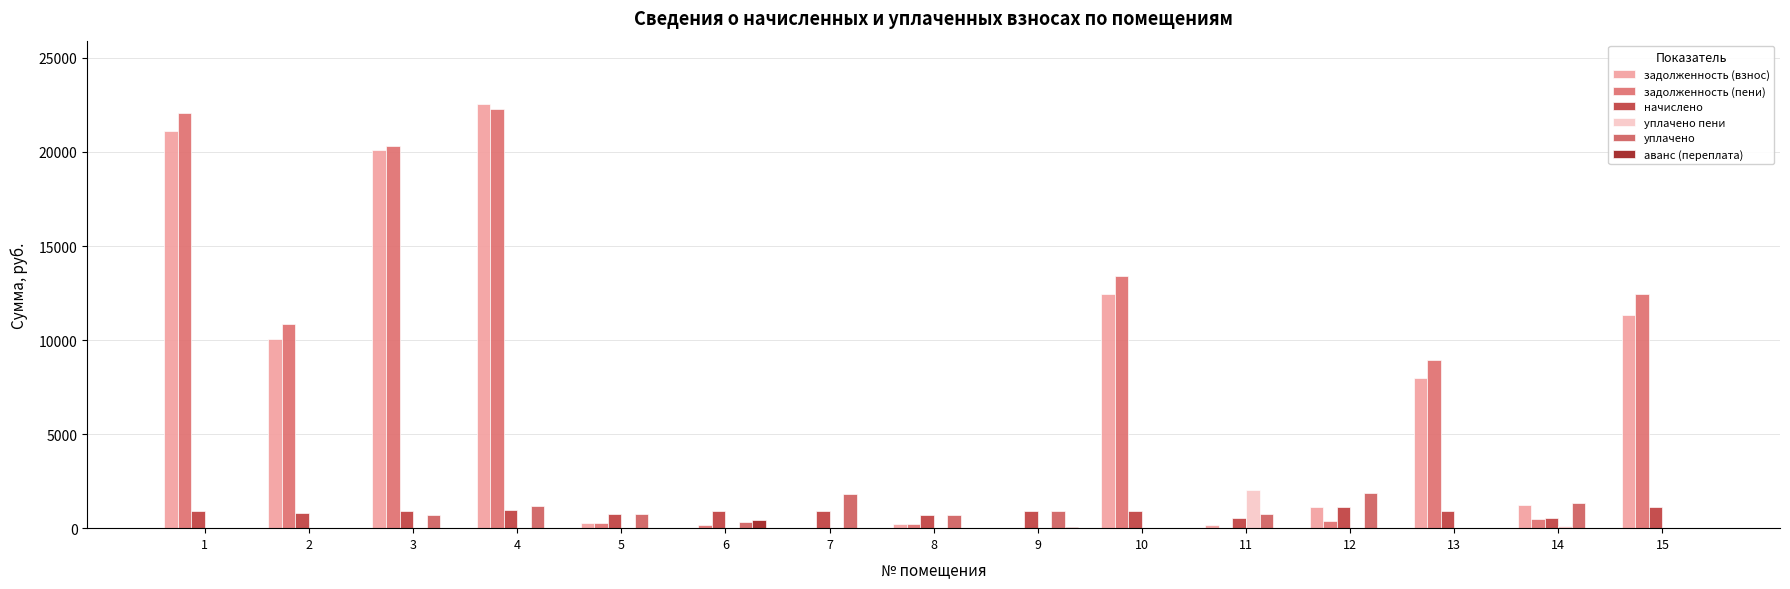

Count the number of data series in this chart.

6